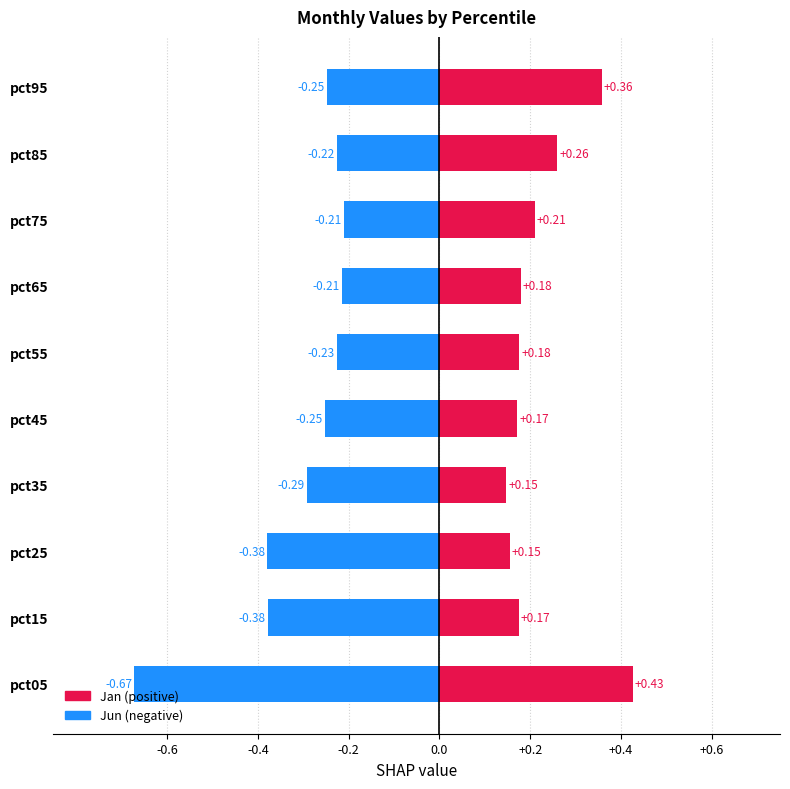

Between pct35 and pct65, which series saw the biggest shift?

Jan